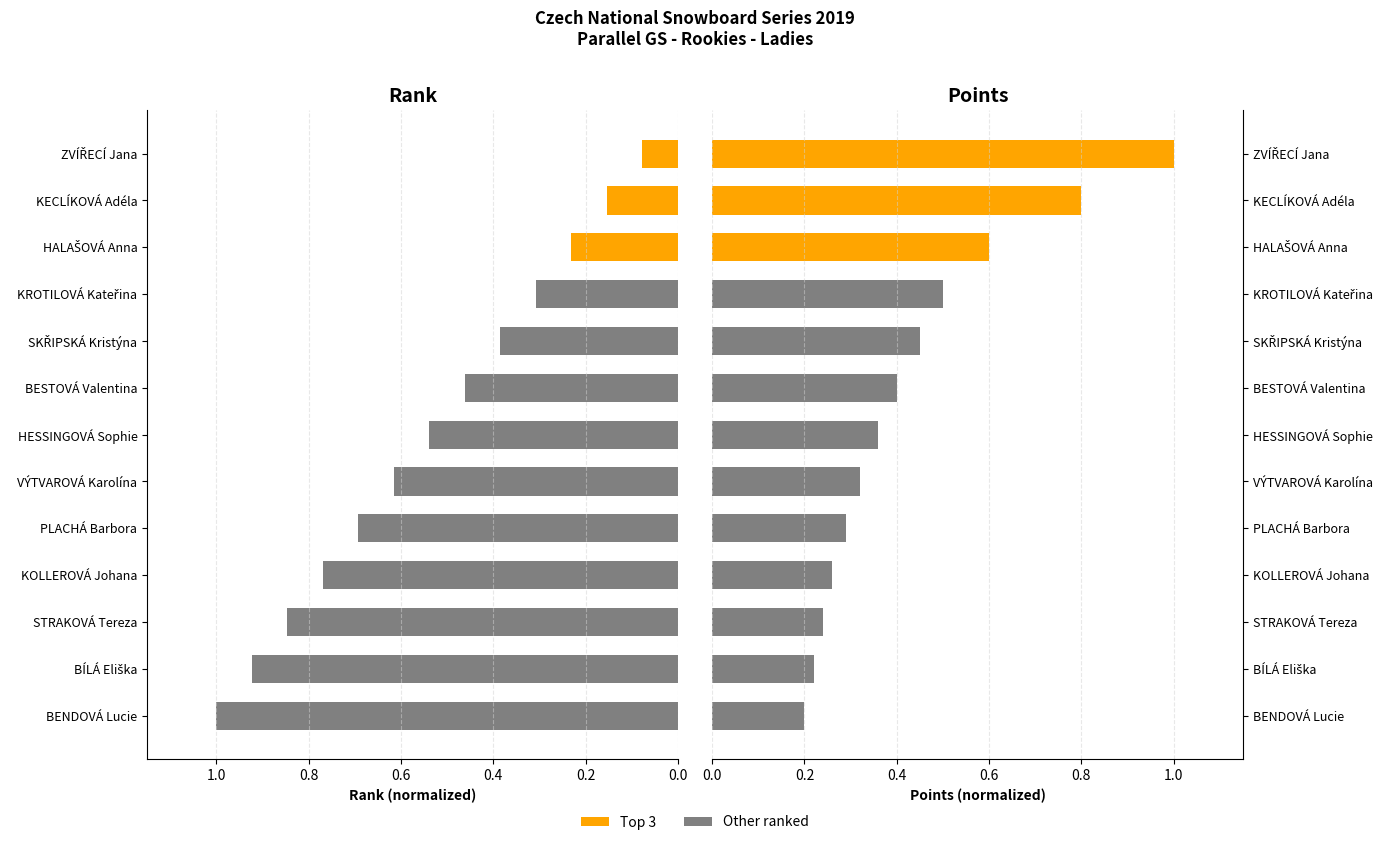

Which series has the widest spread of values?

Rank